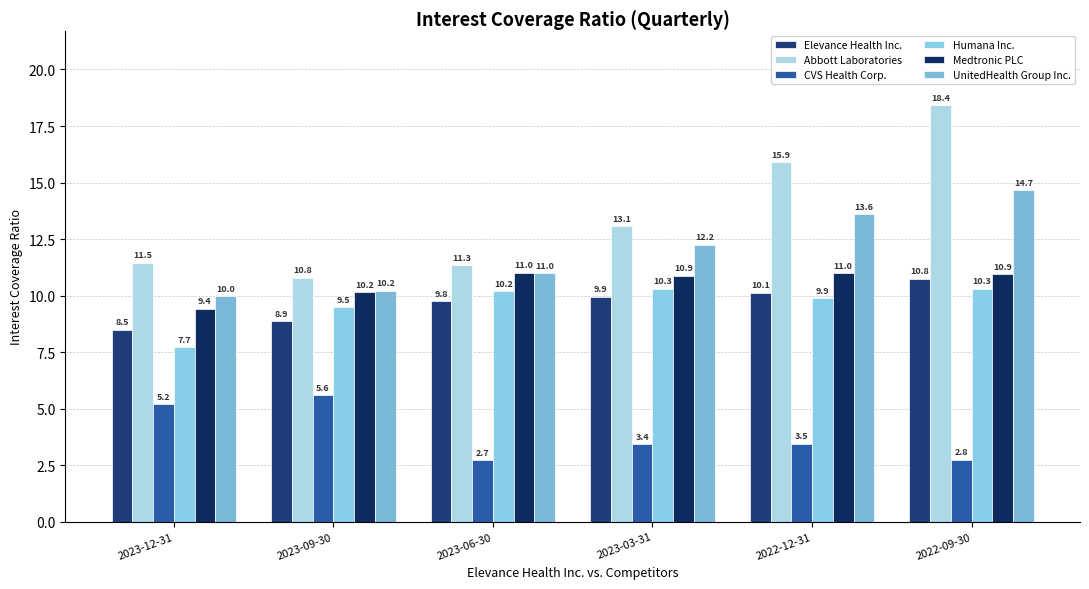

Which category has the highest value in the Elevance Health Inc. series?

2022-09-30